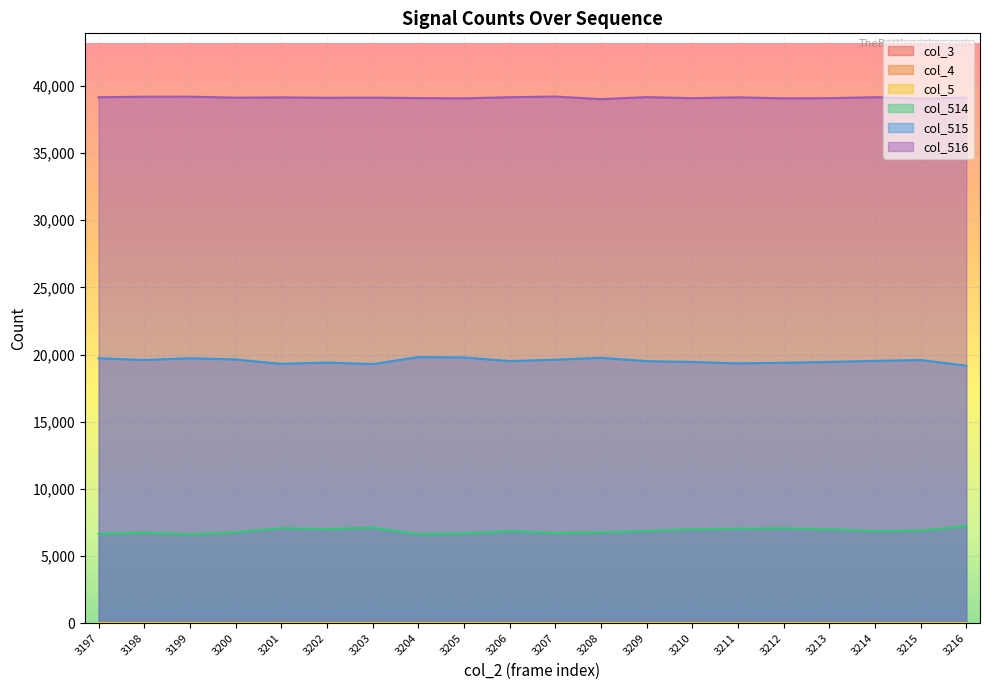

Which has a higher value, 3214 or 3198?

3214